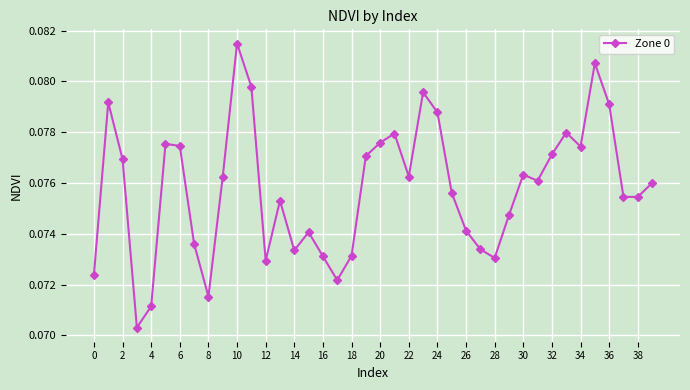

Count the values in the range 0 to 1.

40